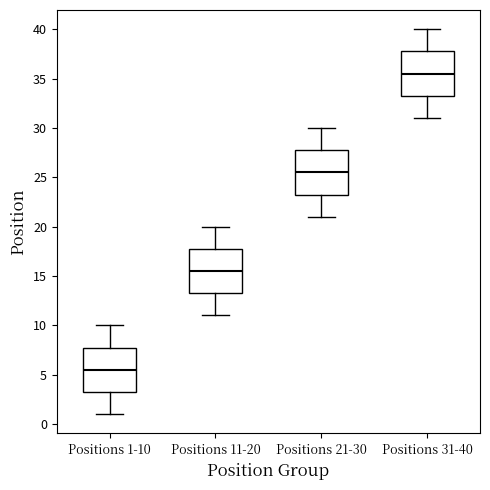

Reading left to right, read every box against the y-axis: the position of its median line, the range the box covers, and the ends of its whiskers. The values are not printed on the chart, so give them approximately, as read against the axis.

Positions 1-10: median 5.5, box 3.5 to 8.0, whiskers 1.0 to 10.0
Positions 11-20: median 15.5, box 13.5 to 18.0, whiskers 11.0 to 20.0
Positions 21-30: median 25.5, box 23.5 to 28.0, whiskers 21.0 to 30.0
Positions 31-40: median 35.5, box 33.5 to 38.0, whiskers 31.0 to 40.0